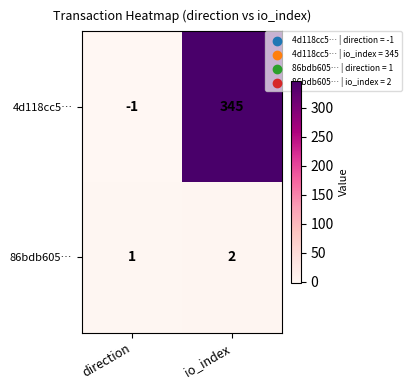

Which series changed the most between direction and io_index?

4d118cc5…